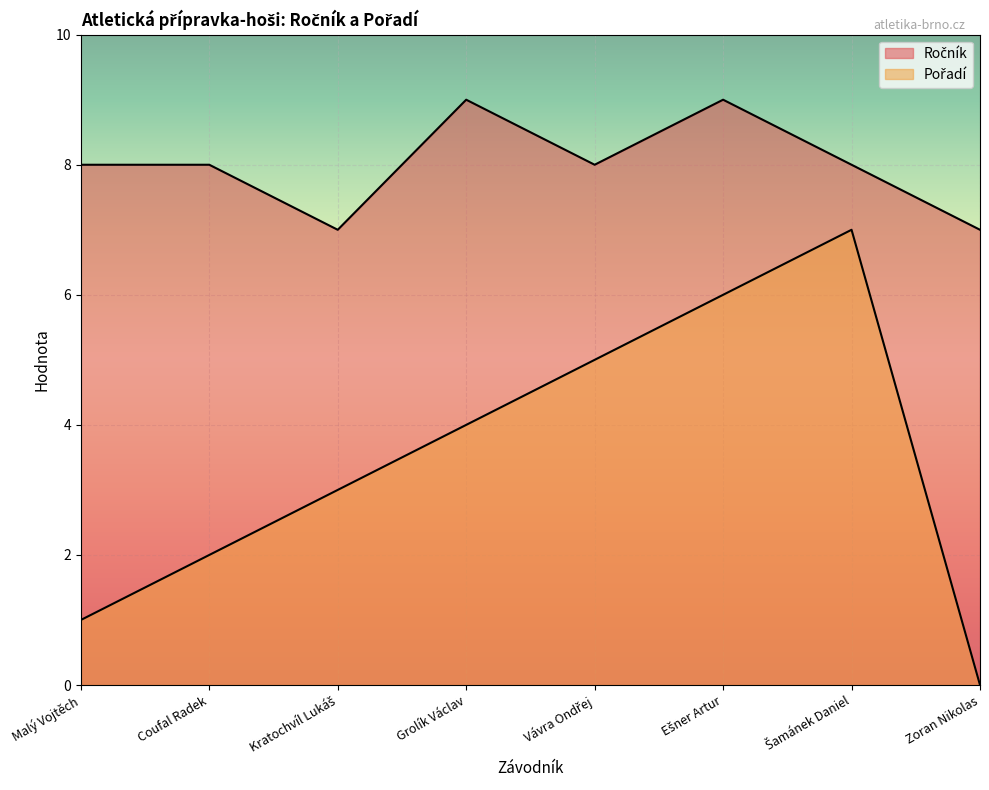

True or false: Pořadí and Ročník intersect in this chart.

False